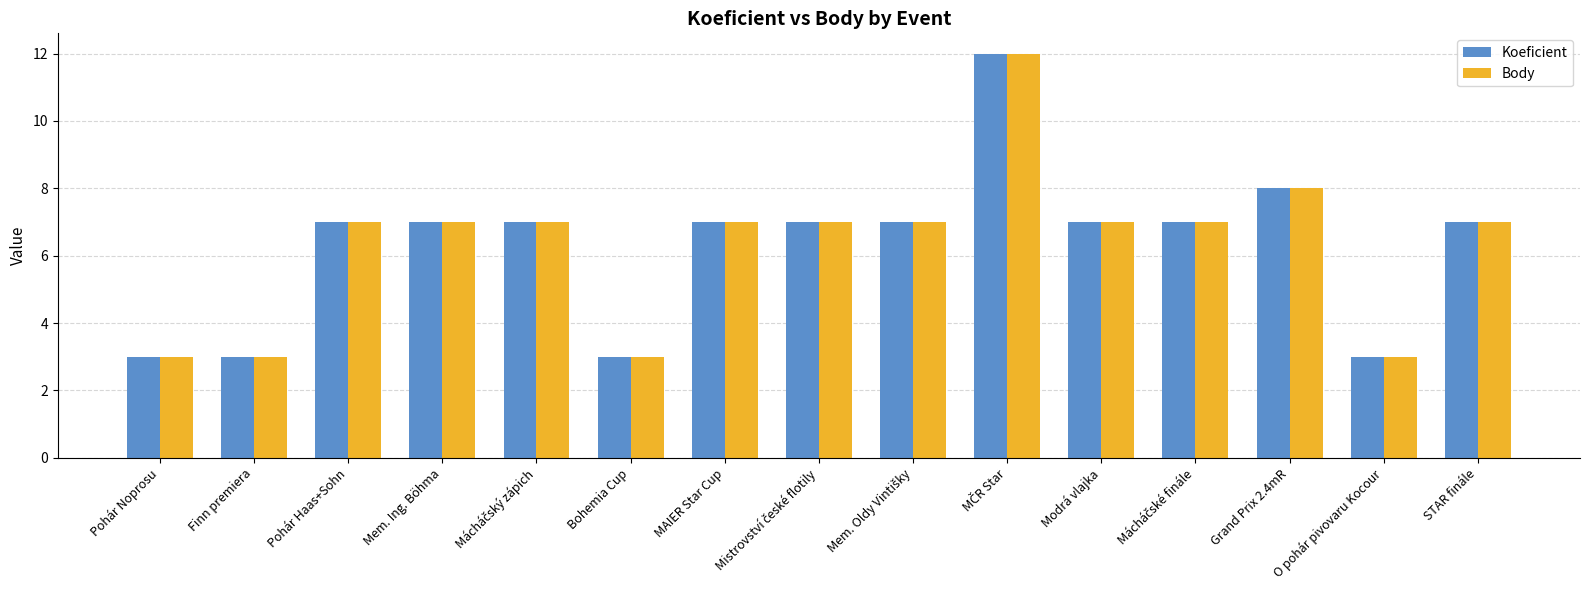

What is the minimum value shown in the chart?

3